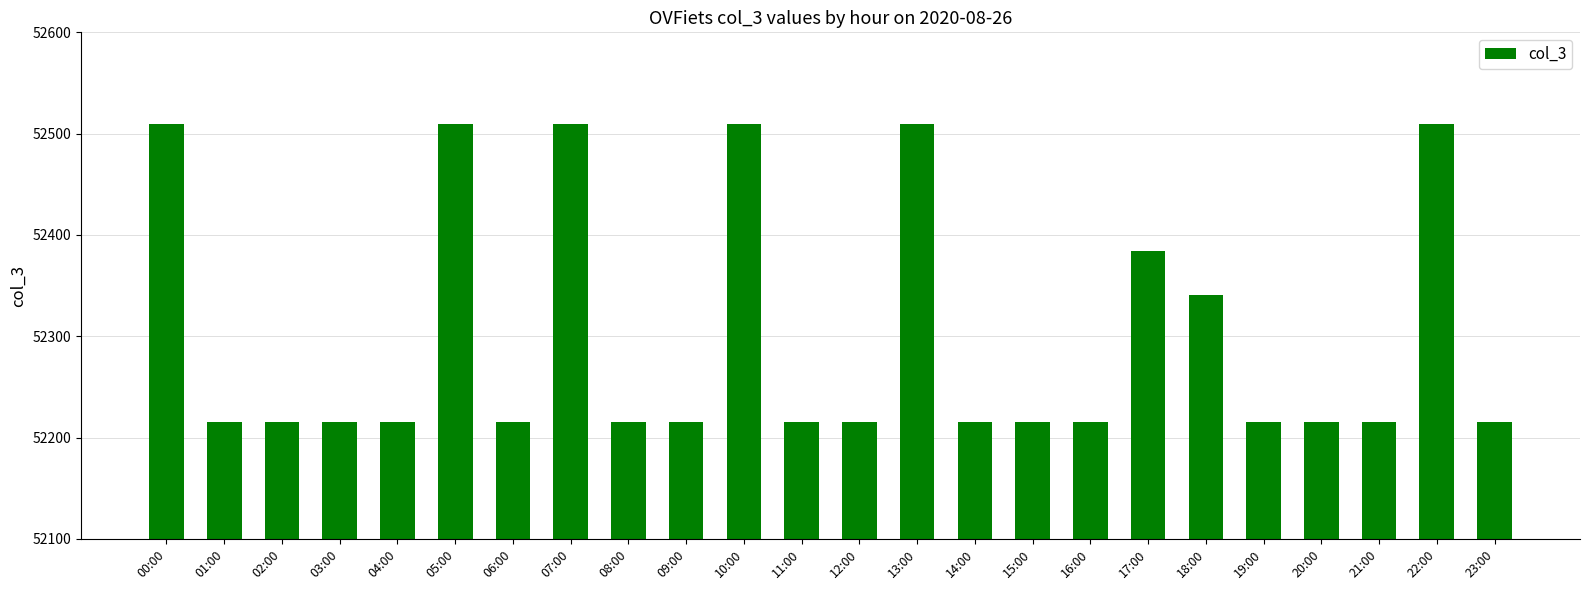

What is the minimum value shown in the chart?

52215